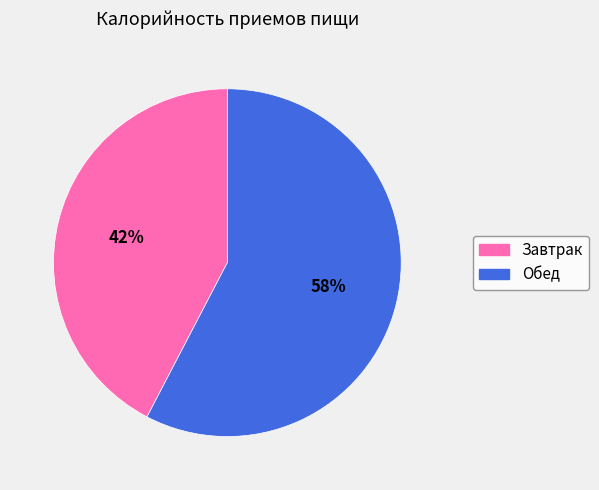

To the nearest percent, what is the average slice percentage?

50%